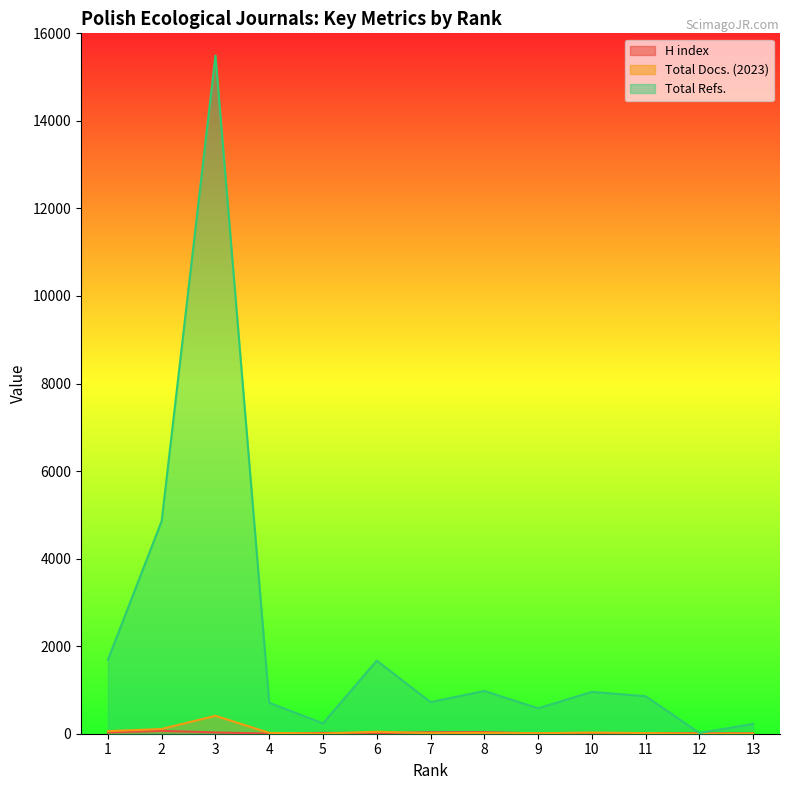

What is the total value across all series at 9?

599